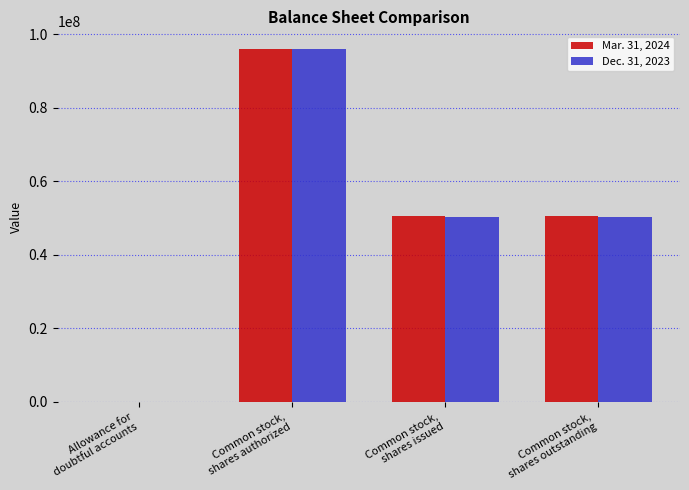

What is the sum of the Dec. 31, 2023 values at Common stock,
shares issued and Common stock,
shares outstanding?

100544000